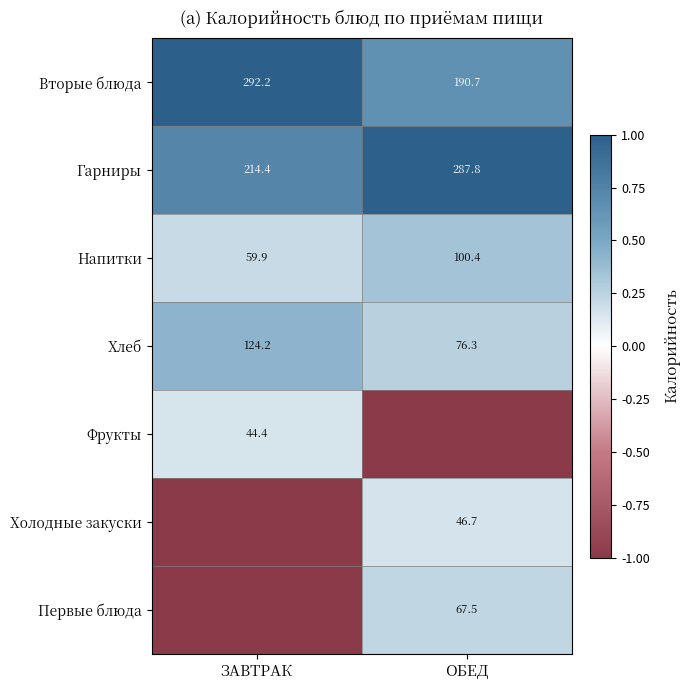

List the labels in order of Гарниры value, largest first.

ОБЕД, ЗАВТРАК